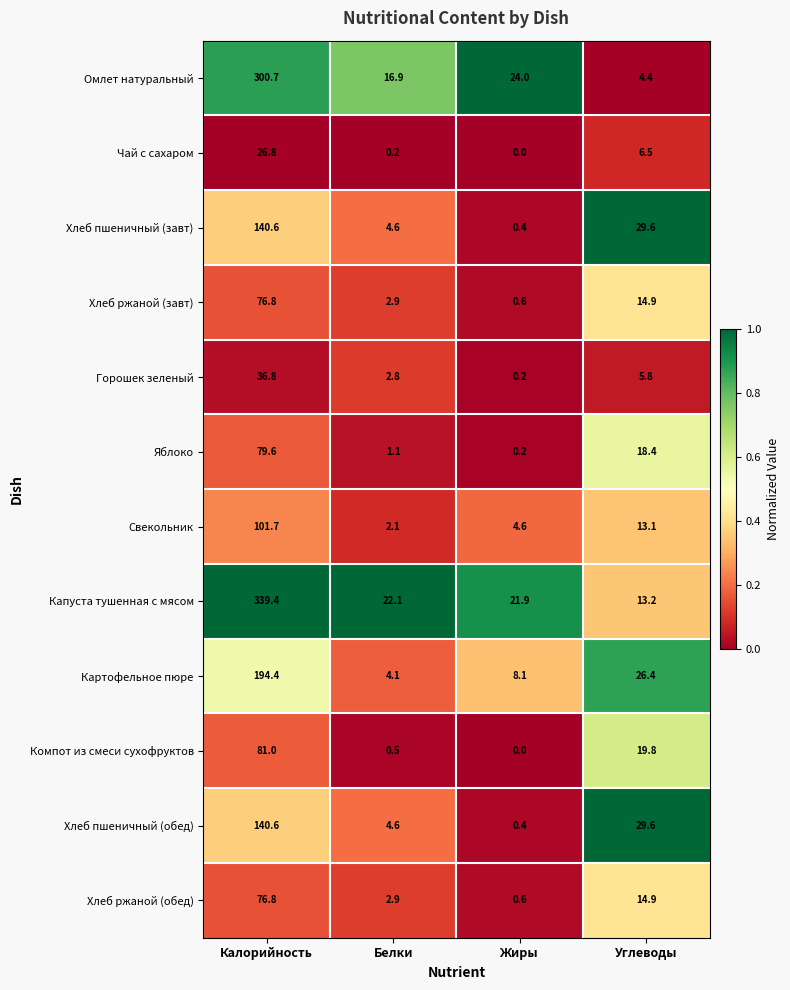

True or false: Капуста тушенная с мясом has a value of 339.4 at Калорийность.

True